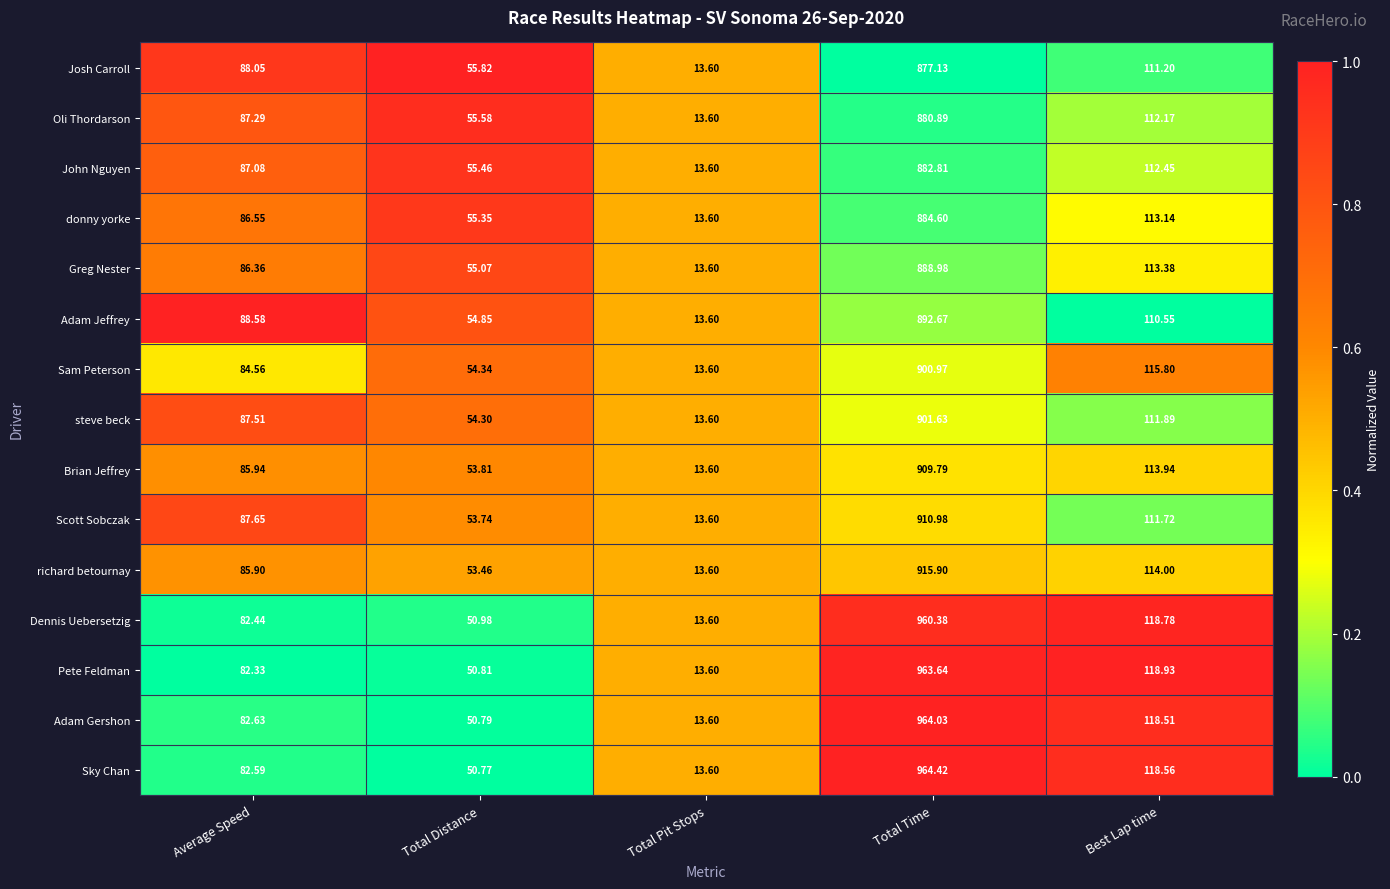

Which series has the widest spread of values?

Sky Chan